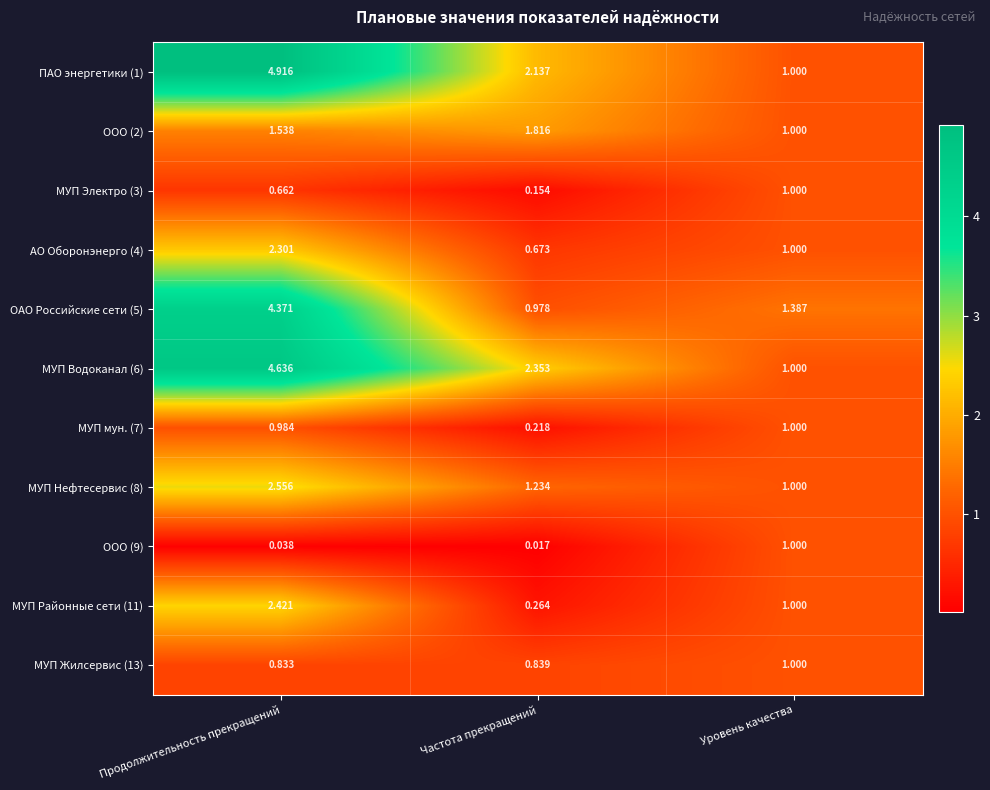

At which category does the chart reach its minimum across all series?

Частота прекращений